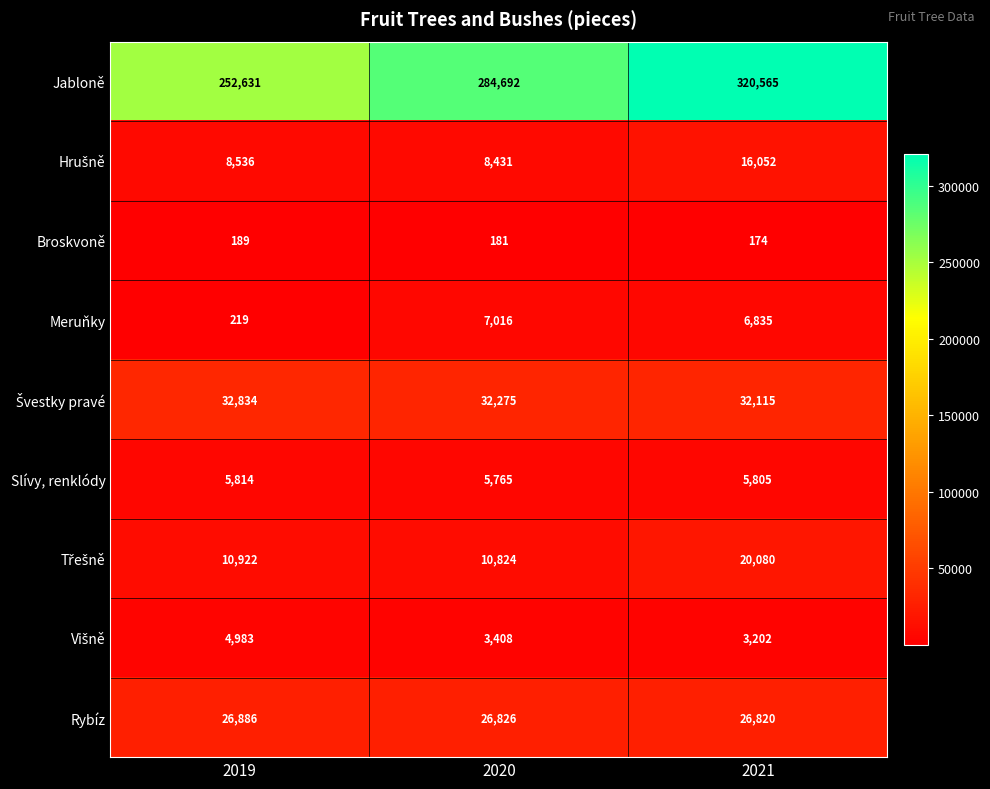

At which category is the sum across all series the highest?

2021